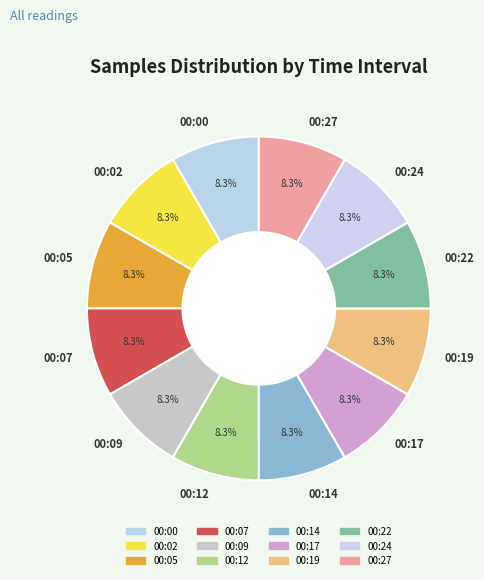

Is there a majority slice in this chart?

No